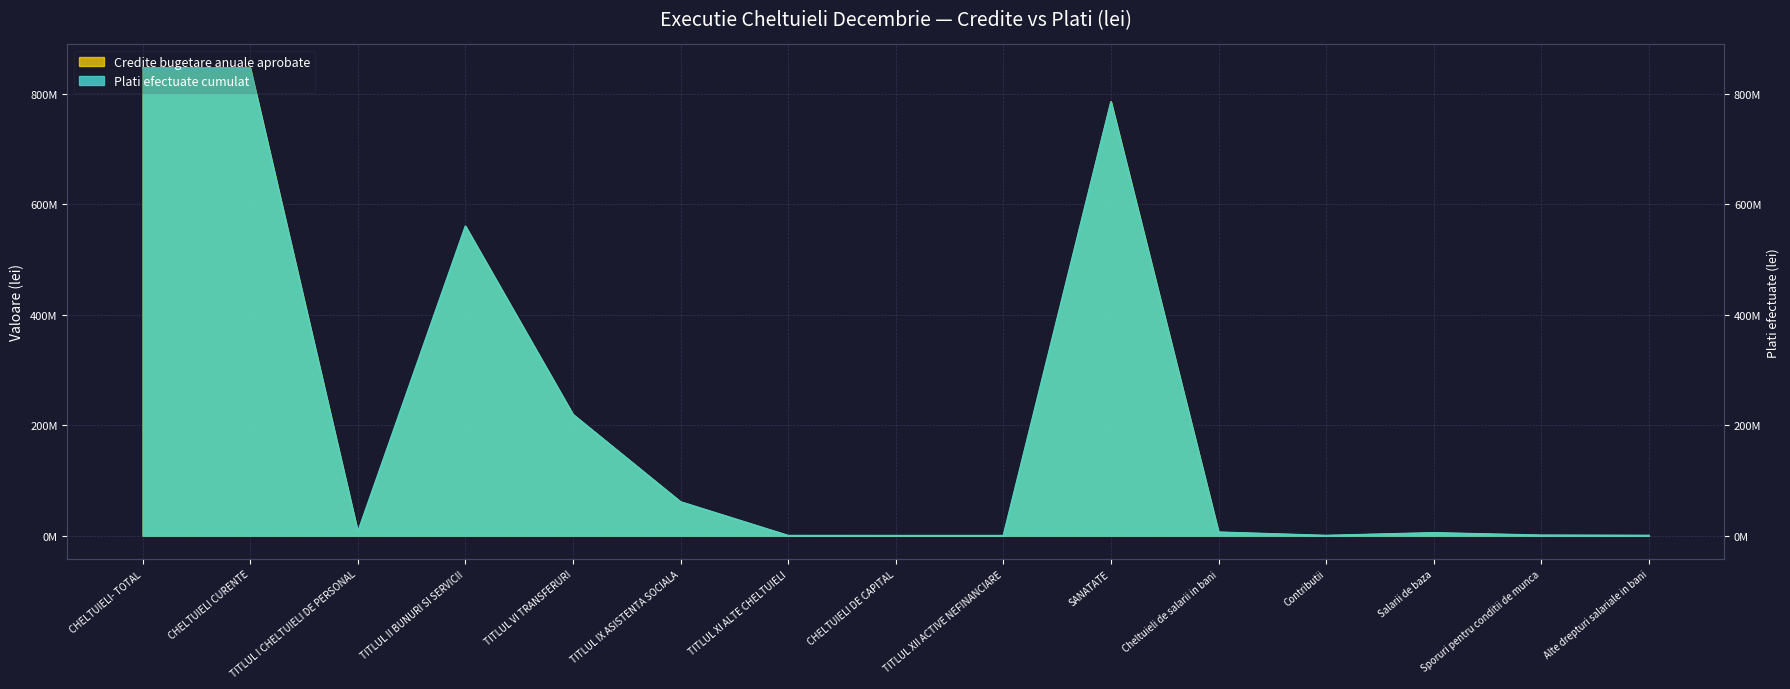

List the labels in order of Credite bugetare anuale aprobate value, largest first.

CHELTUIELI- TOTAL, CHELTUIELI CURENTE, SANATATE, TITLUL II BUNURI SI SERVICII, TITLUL VI TRANSFERURI, TITLUL IX ASISTENTA SOCIALA, TITLUL I CHELTUIELI DE PERSONAL, Cheltuieli de salarii in bani, Salarii de baza, Sporuri pentru conditii de munca, Alte drepturi salariale in bani, Contributii, TITLUL XI ALTE CHELTUIELI, CHELTUIELI DE CAPITAL, TITLUL XII ACTIVE NEFINANCIARE